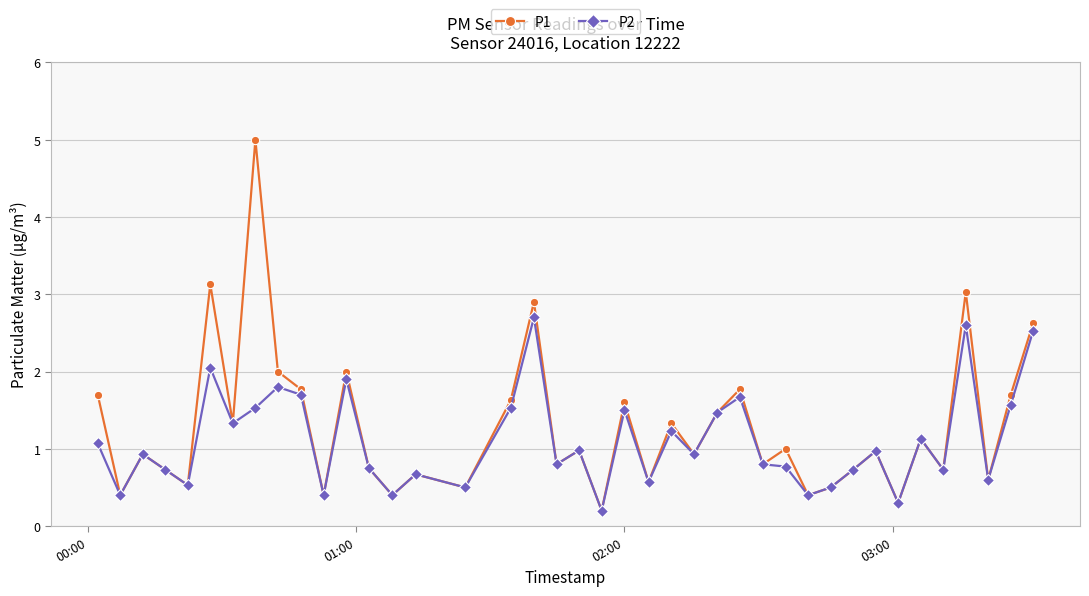

Rank the series by their maximum value, from lowest to highest.

P2, P1